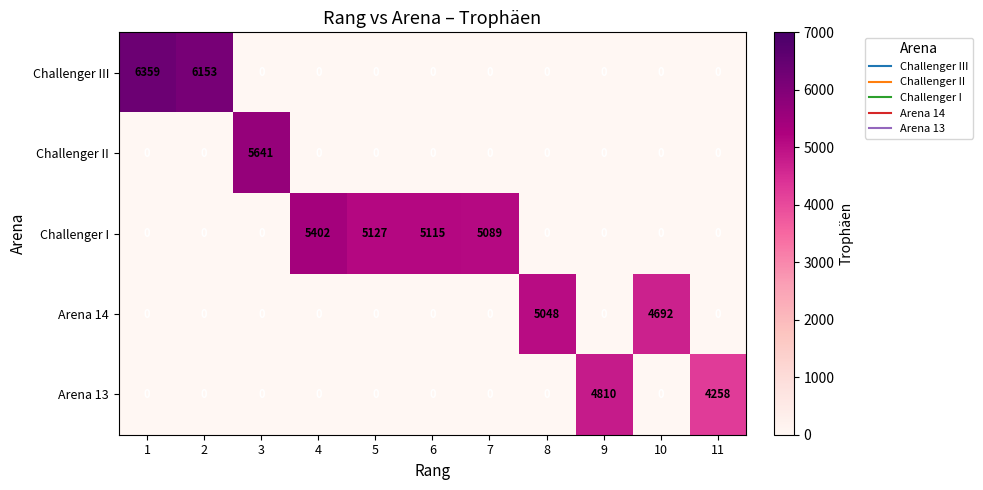

Which category has the highest value in the Arena 14 series?

8